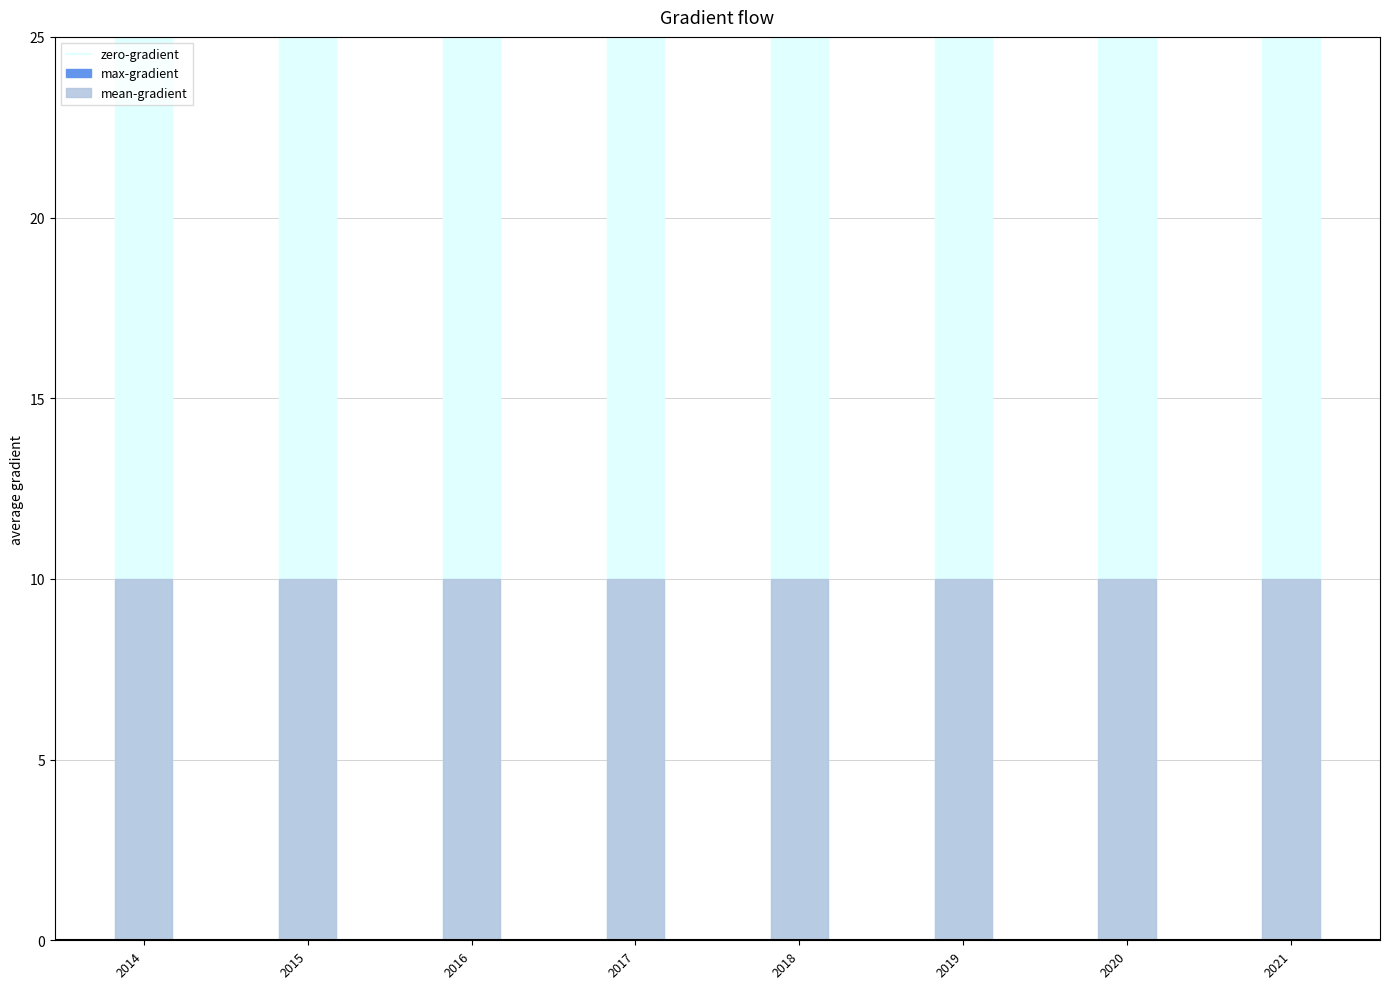

What is the total value across all series at 2018?

20